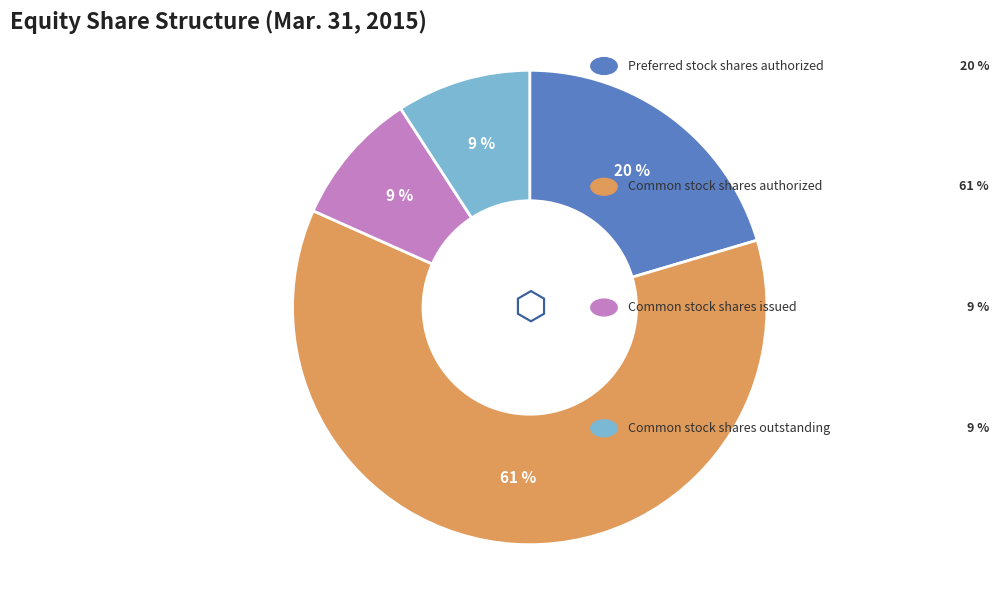

To the nearest percent, what is the average slice percentage?

25%